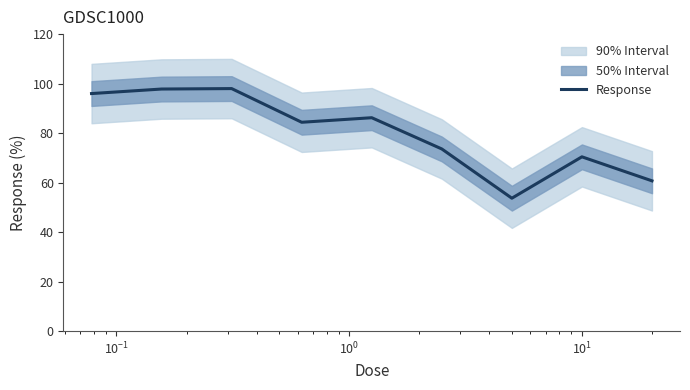

What is the maximum value for Response?

98.0